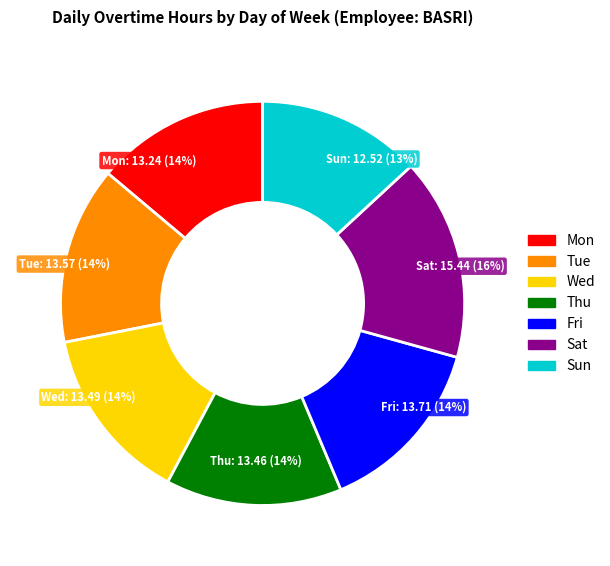

What percentage is the Tue slice, to the nearest percent?

14%